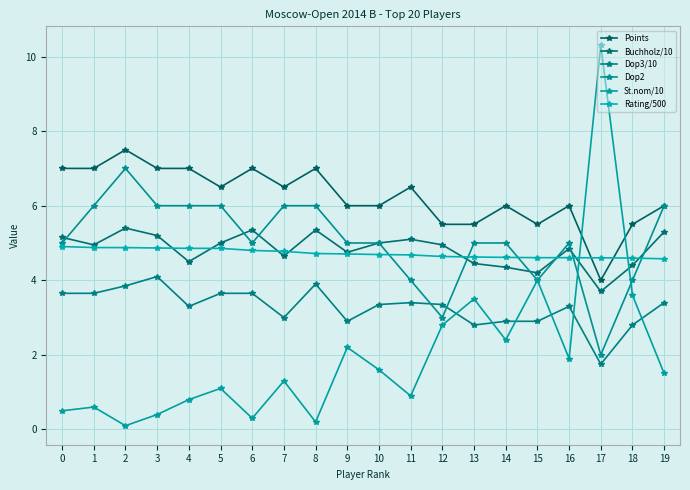

At which category does Dop3/10 reach its first local valley?

4